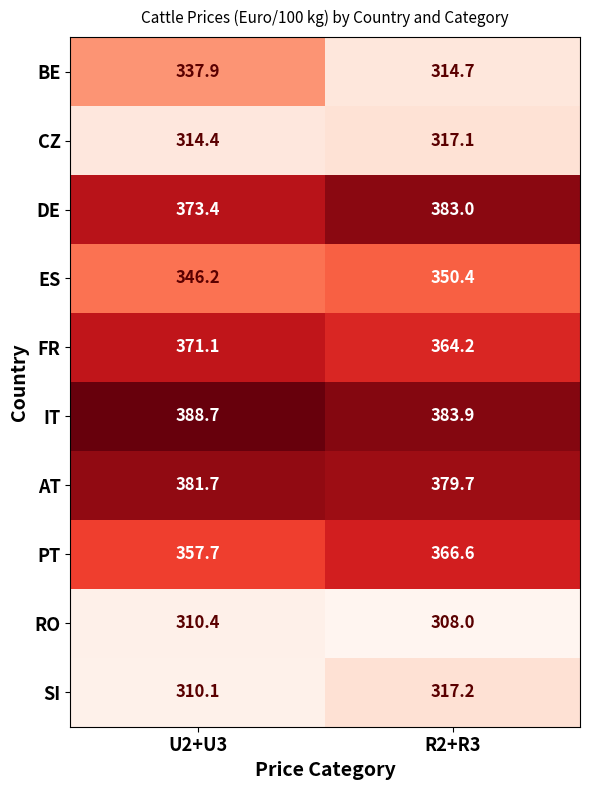

What is the approximate value of IT at R2+R3?

383.9